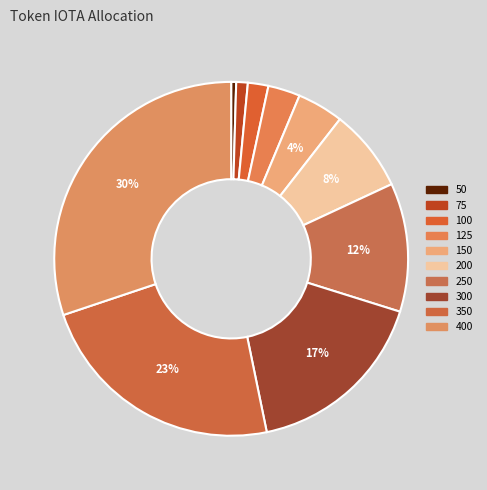

How many segments does this pie chart have?

10